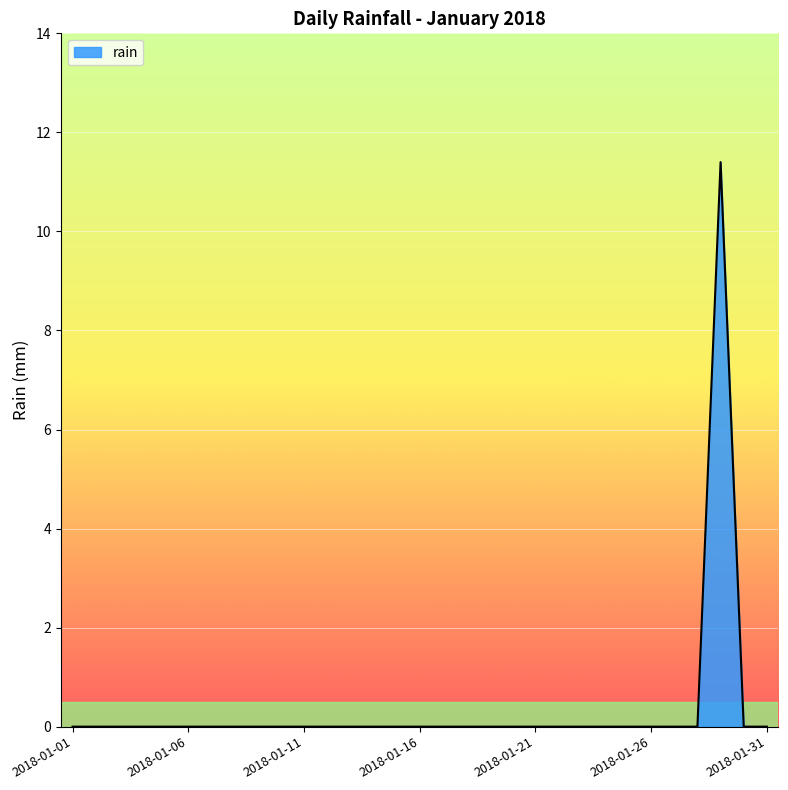

What is the difference between the maximum and minimum values?

11.4